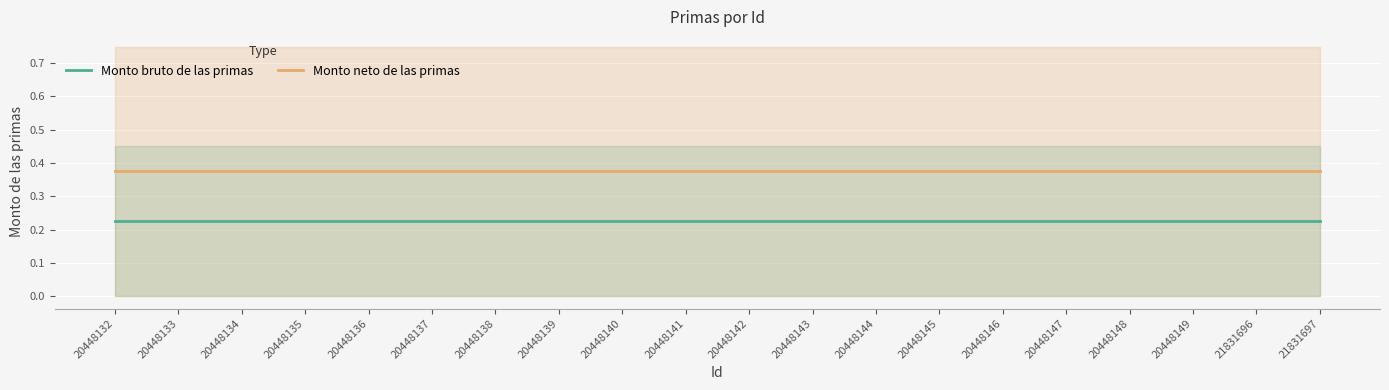

Is this an area chart (filled region under the line)?

No